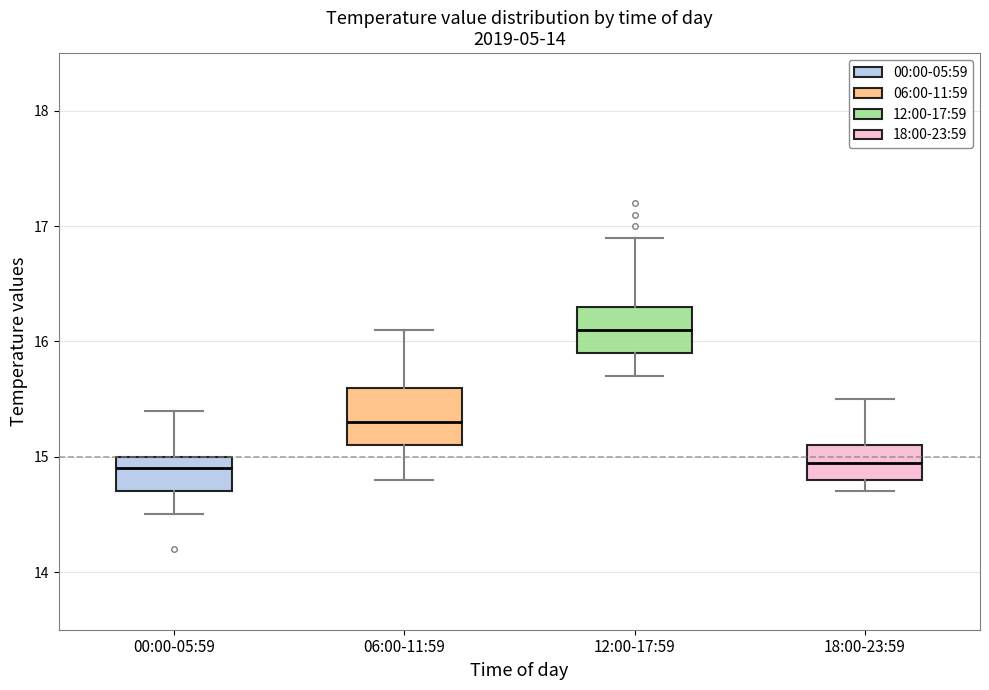

Where is the lower edge of the box for 00:00-05:59 on the y-axis? The values are not printed on the chart, so give them approximately, as read against the axis.

14.7